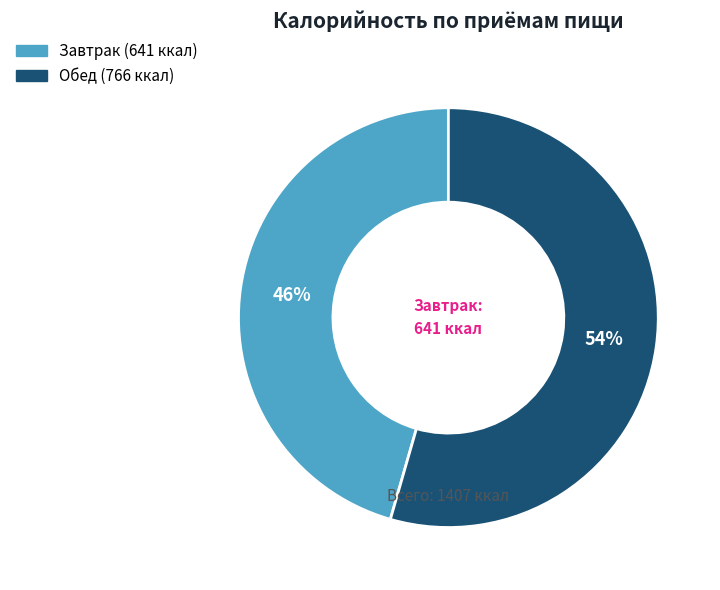

Combined, do Обед and Завтрак account for over 50%?

Yes